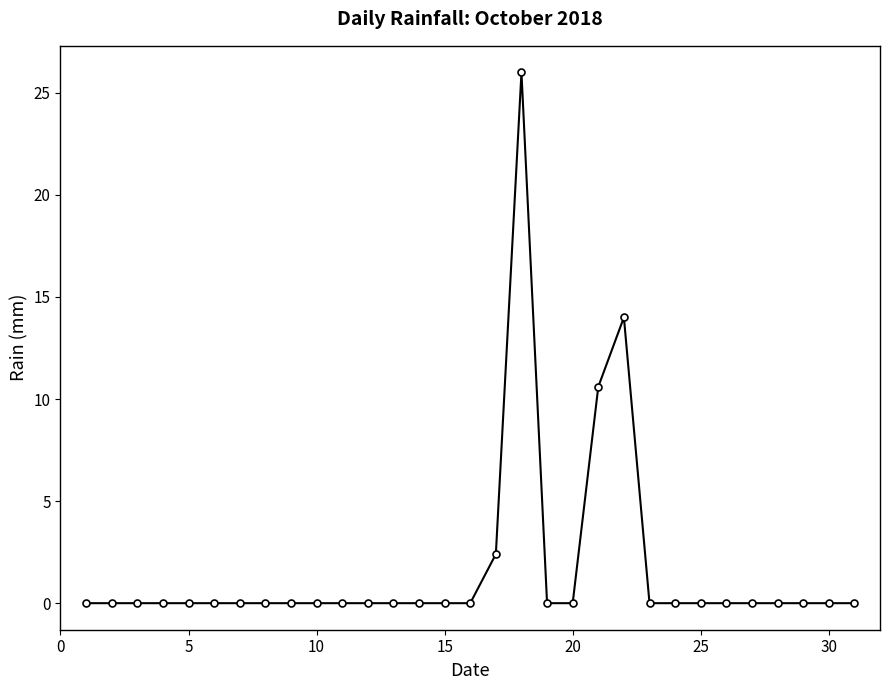

What is the greatest value displayed?

26.0